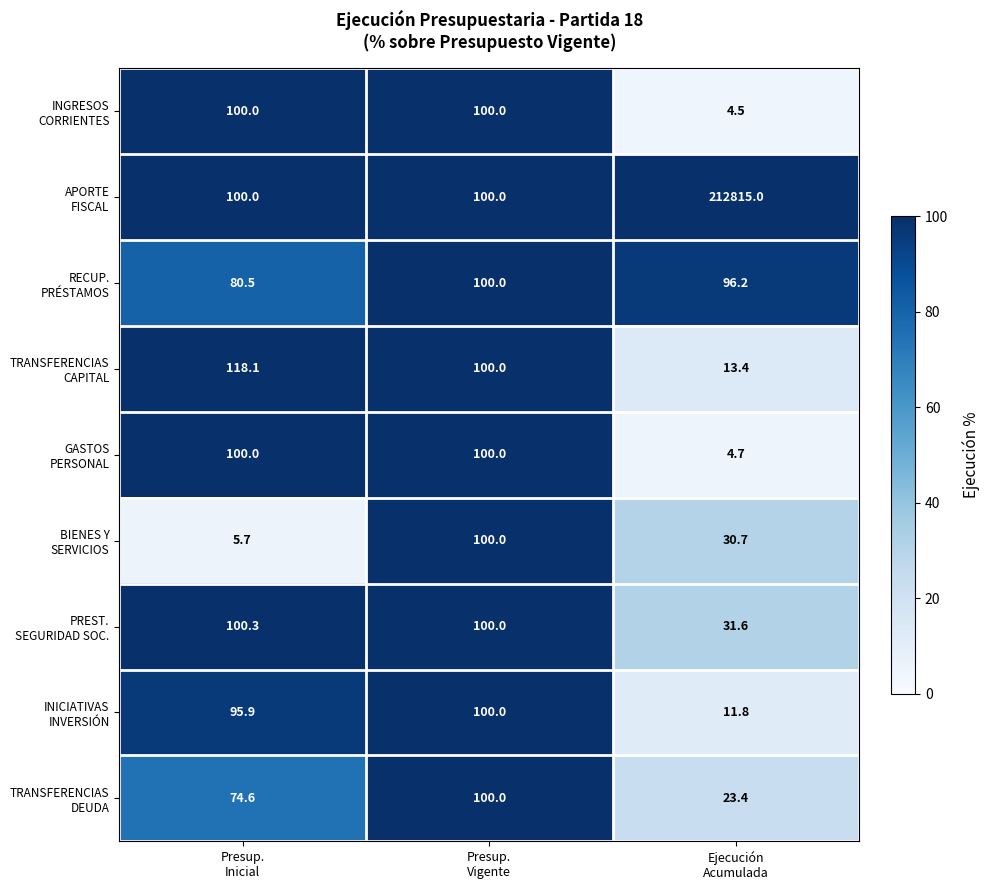

At how many categories does at least one series exceed 192016?

1